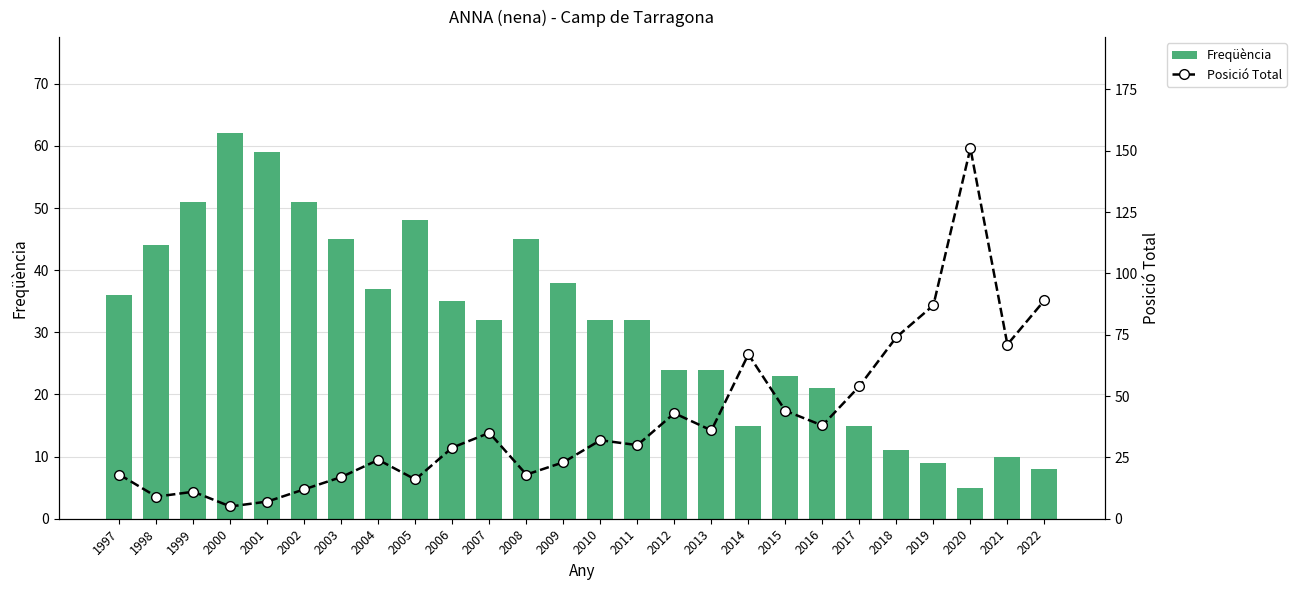

How many groups of bars are there?

26